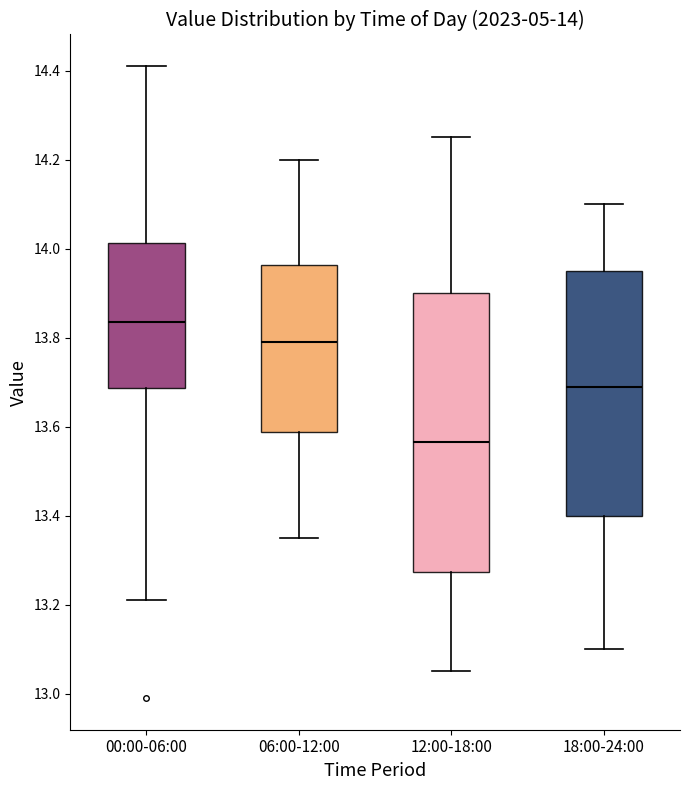

Comparing the boxes themselves (not the whiskers), which one is the tallest?

12:00-18:00